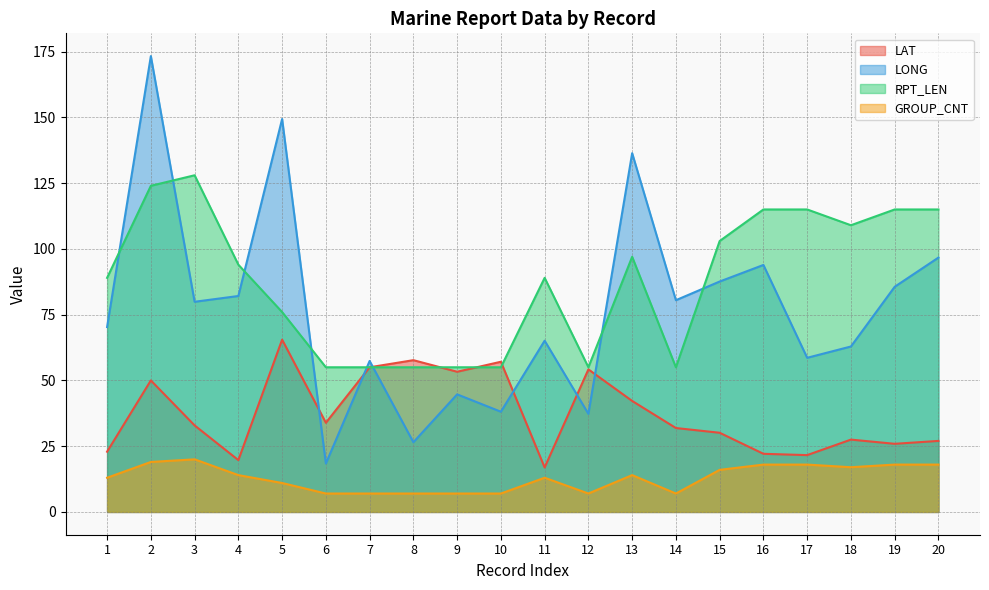

What is the sum of all LONG values?

1544.7